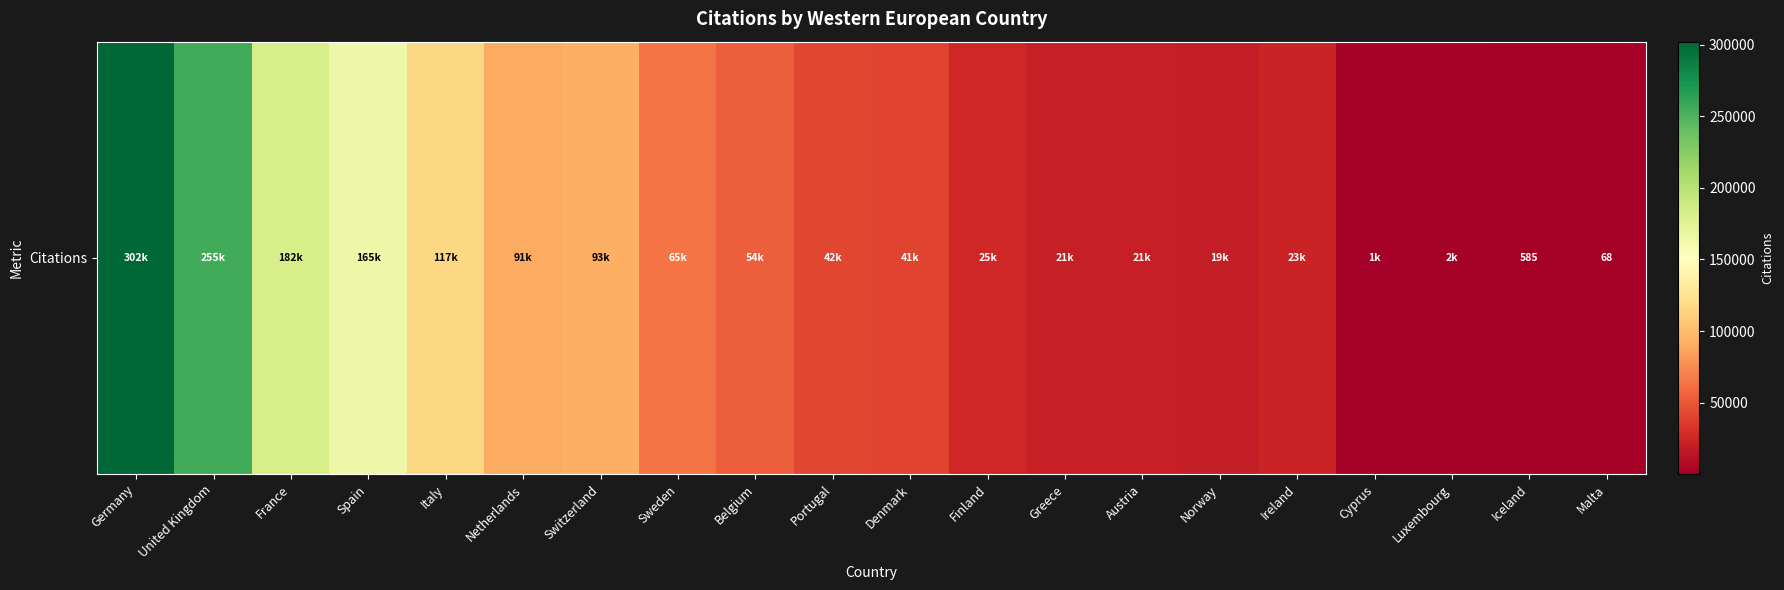

How many data points does each series have?

20